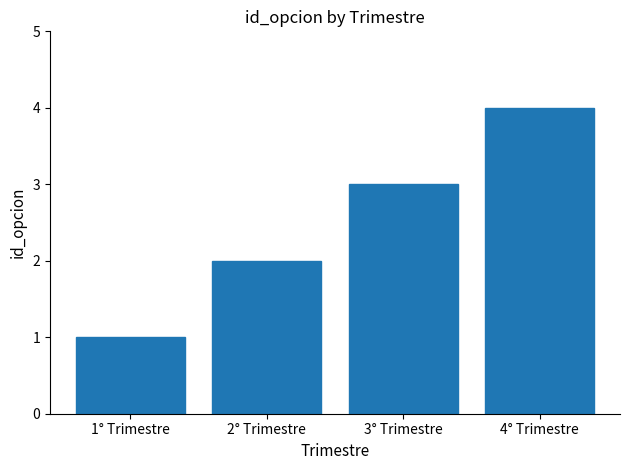

Reading left to right, what are all the values shown in this chart?

1	2	3	4